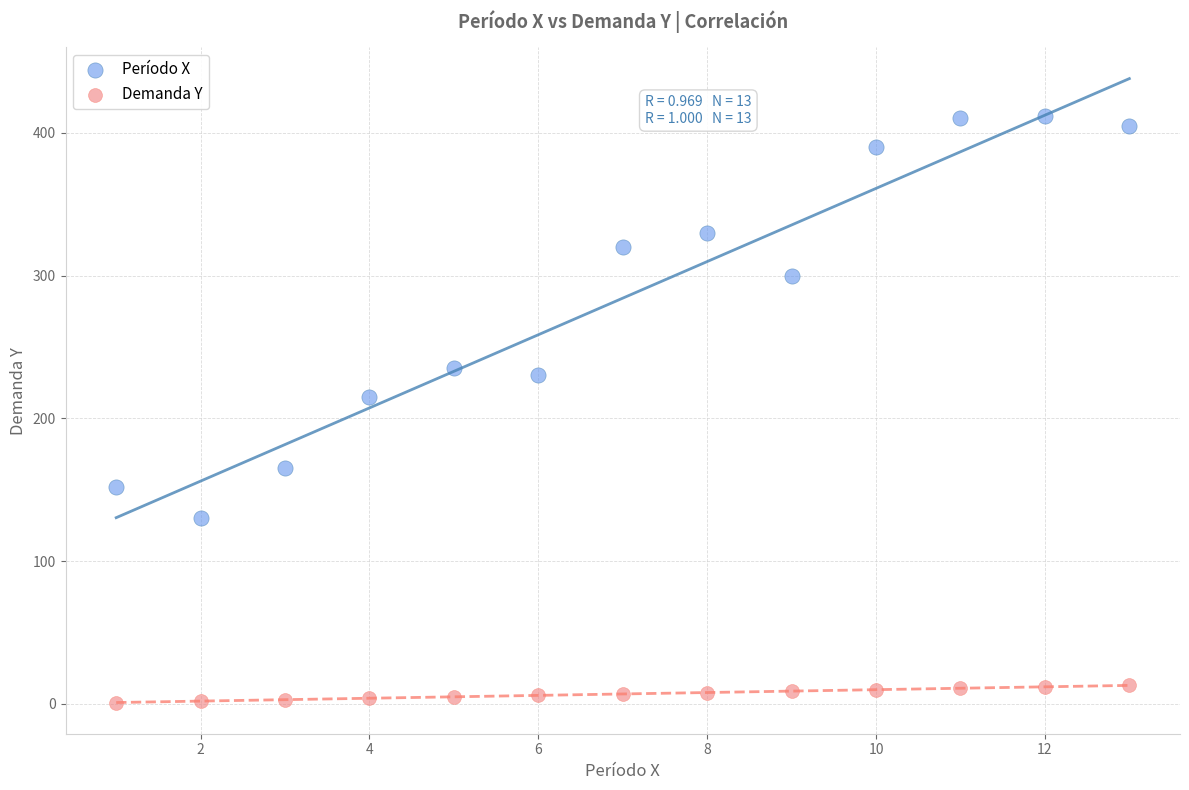

Which series contains the highest Y value?

Período X